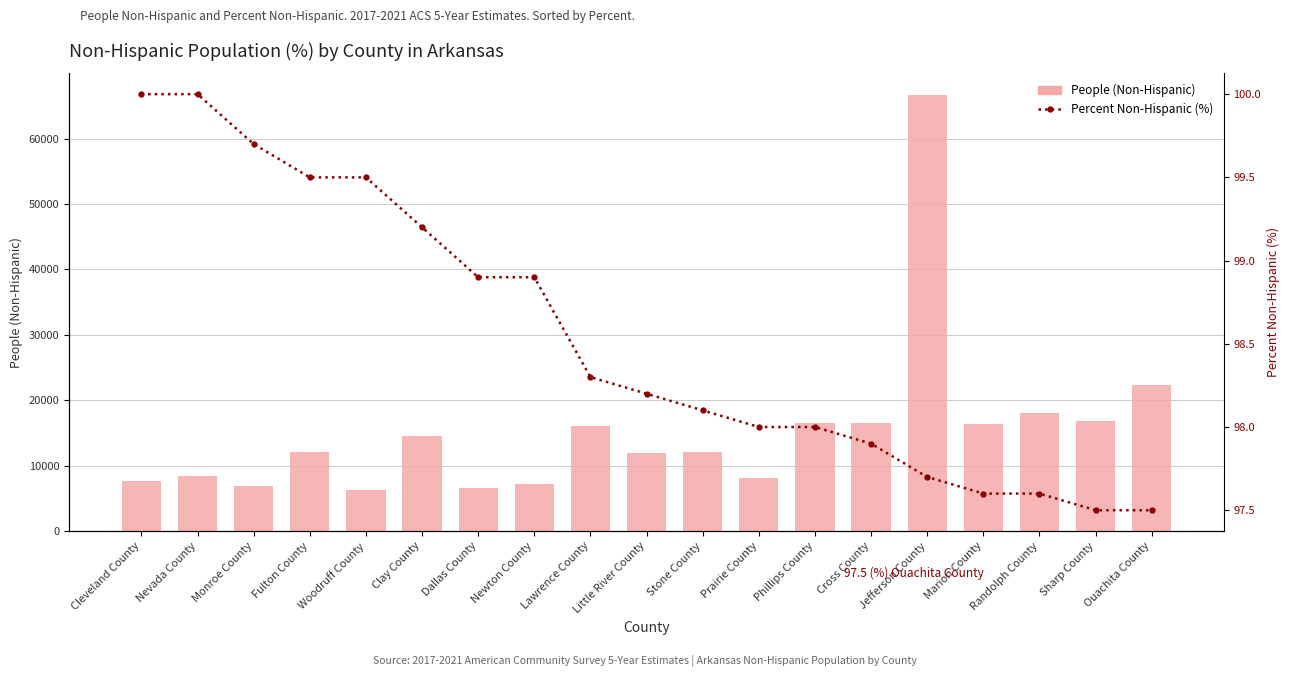

List the series in order of their overall mean, lowest first.

Percent Non-Hispanic (%), People (Non-Hispanic)